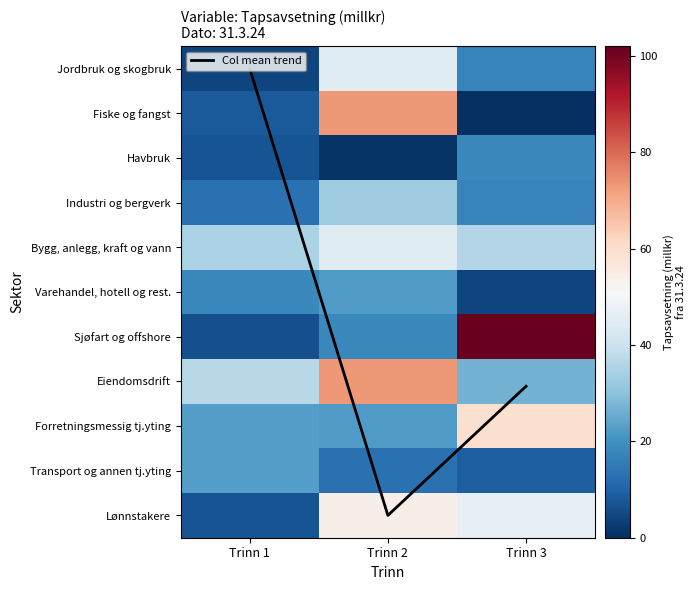

How many positive values does the Column mean trend series have?

2